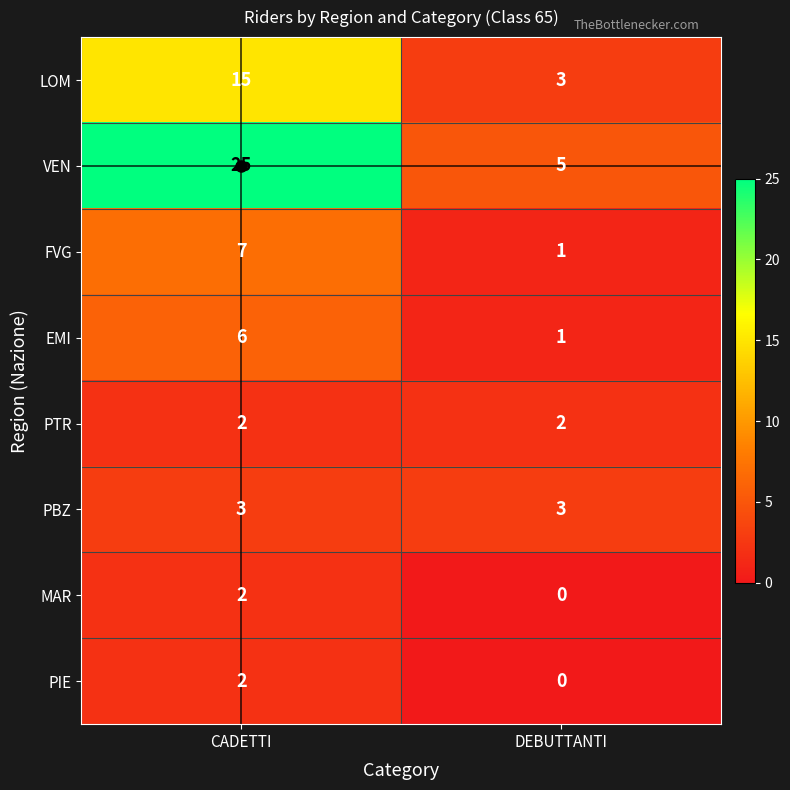

The value of FVG at CADETTI is 7. True or false?

True